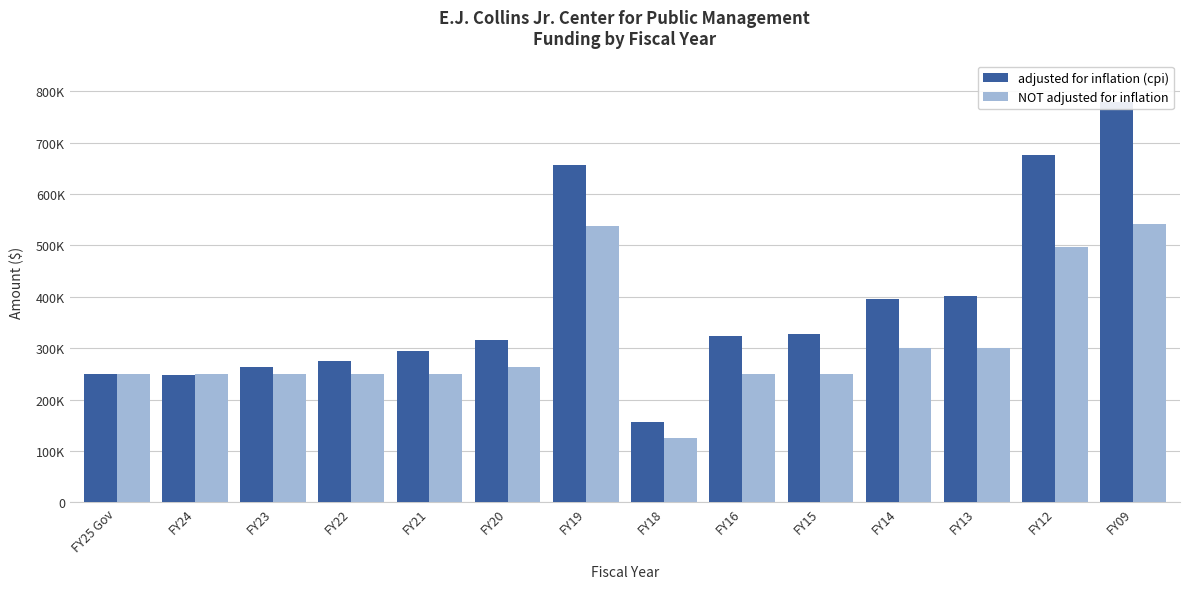

Reading right to left, extract all data points from this chart.

adjusted for inflation (cpi): FY09=779813	FY12=675107	FY13=401144	FY14=394998	FY15=326826	FY16=324669	FY18=155875	FY19=656163	FY20=316182	FY21=293939	FY22=274290	FY23=263297	FY24=247809	FY25 Gov=250000
NOT adjusted for inflation: FY09=541000	FY12=496518	FY13=300000	FY14=300000	FY15=250000	FY16=250000	FY18=125000	FY19=537100	FY20=262900	FY21=250000	FY22=250000	FY23=250000	FY24=250000	FY25 Gov=250000